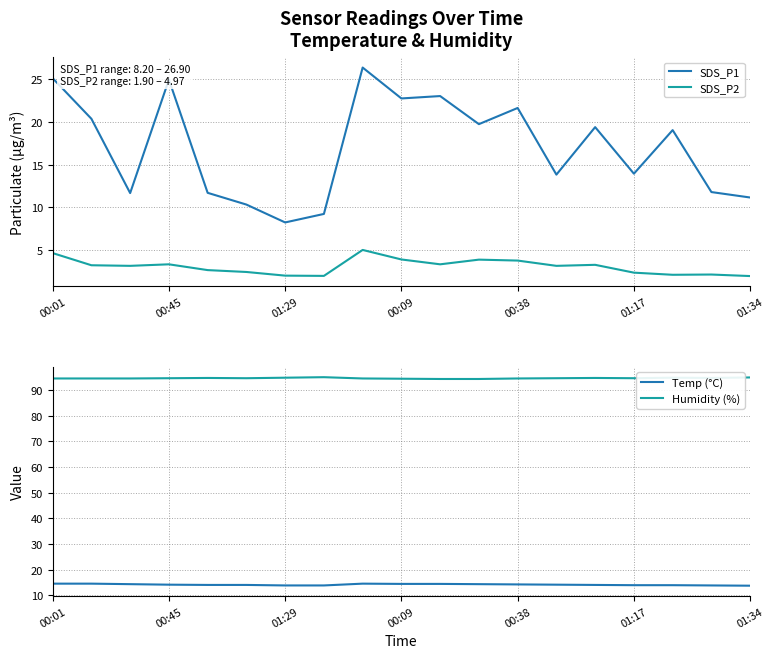

What is the difference between the maximum and minimum values in the SDS_P1 series?

18.2